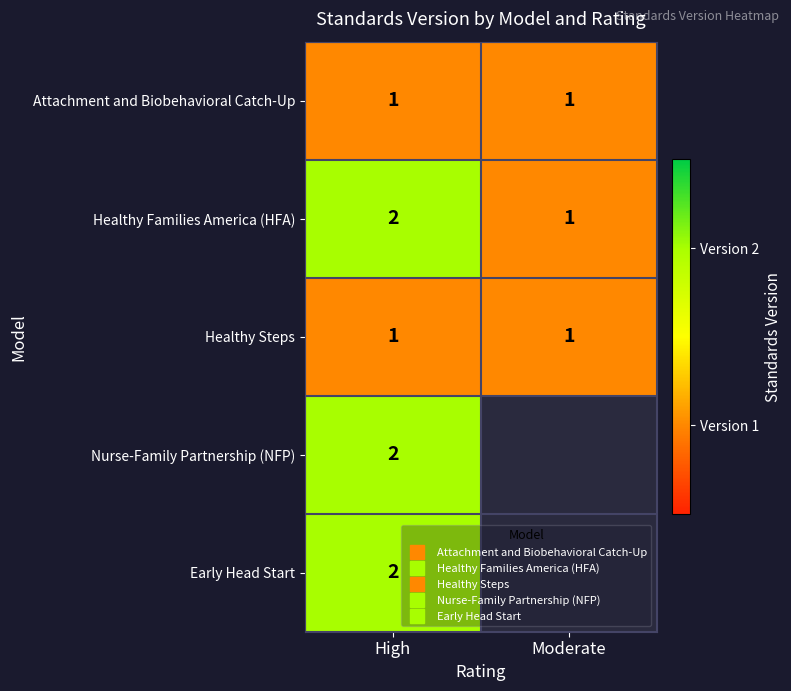

The value of Early Head Start at High is 2.0. True or false?

True